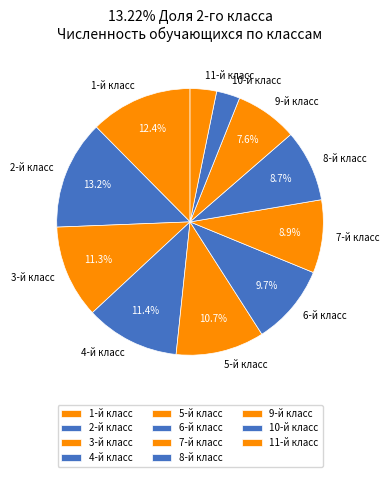

What portion of the pie excludes 5-й класс?

89.3%